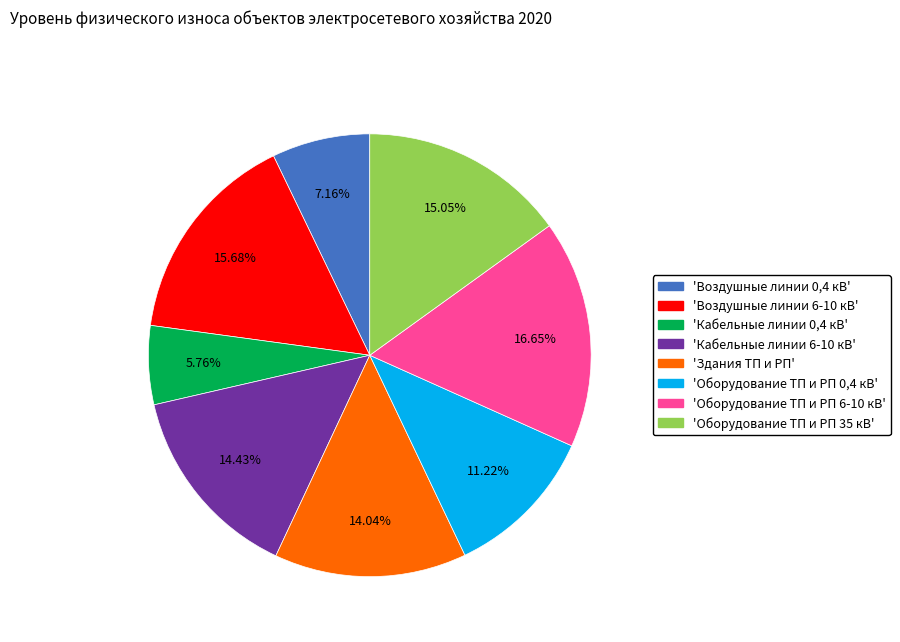

Does any single category account for the majority?

No